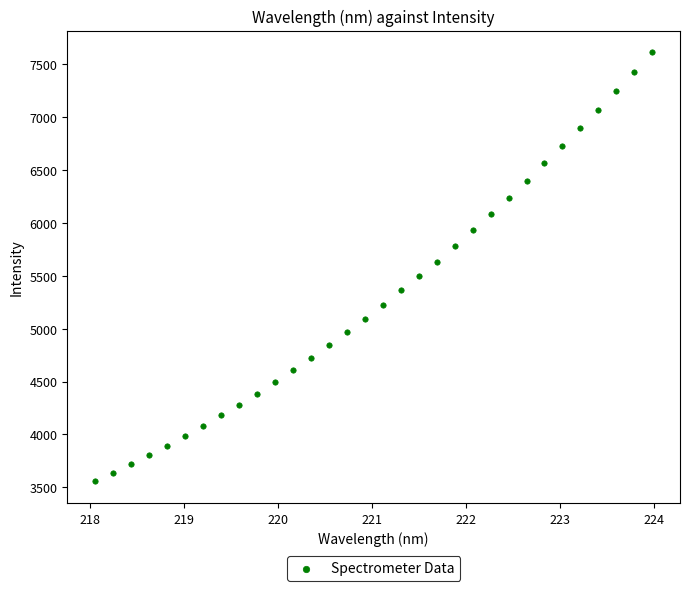

What is the range of X values (max minus min)?

5.9